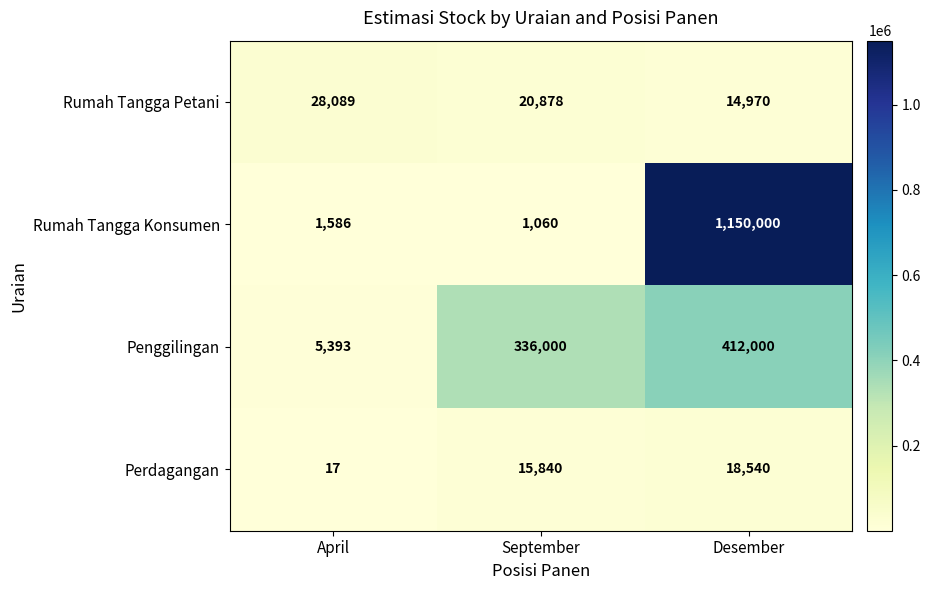

Reading left to right, extract all data points from this chart.

Rumah Tangga Petani: 28089	20878	14970
Rumah Tangga Konsumen: 1586	1060	1150000
Penggilingan: 5393	336000	412000
Perdagangan: 17	15840	18540